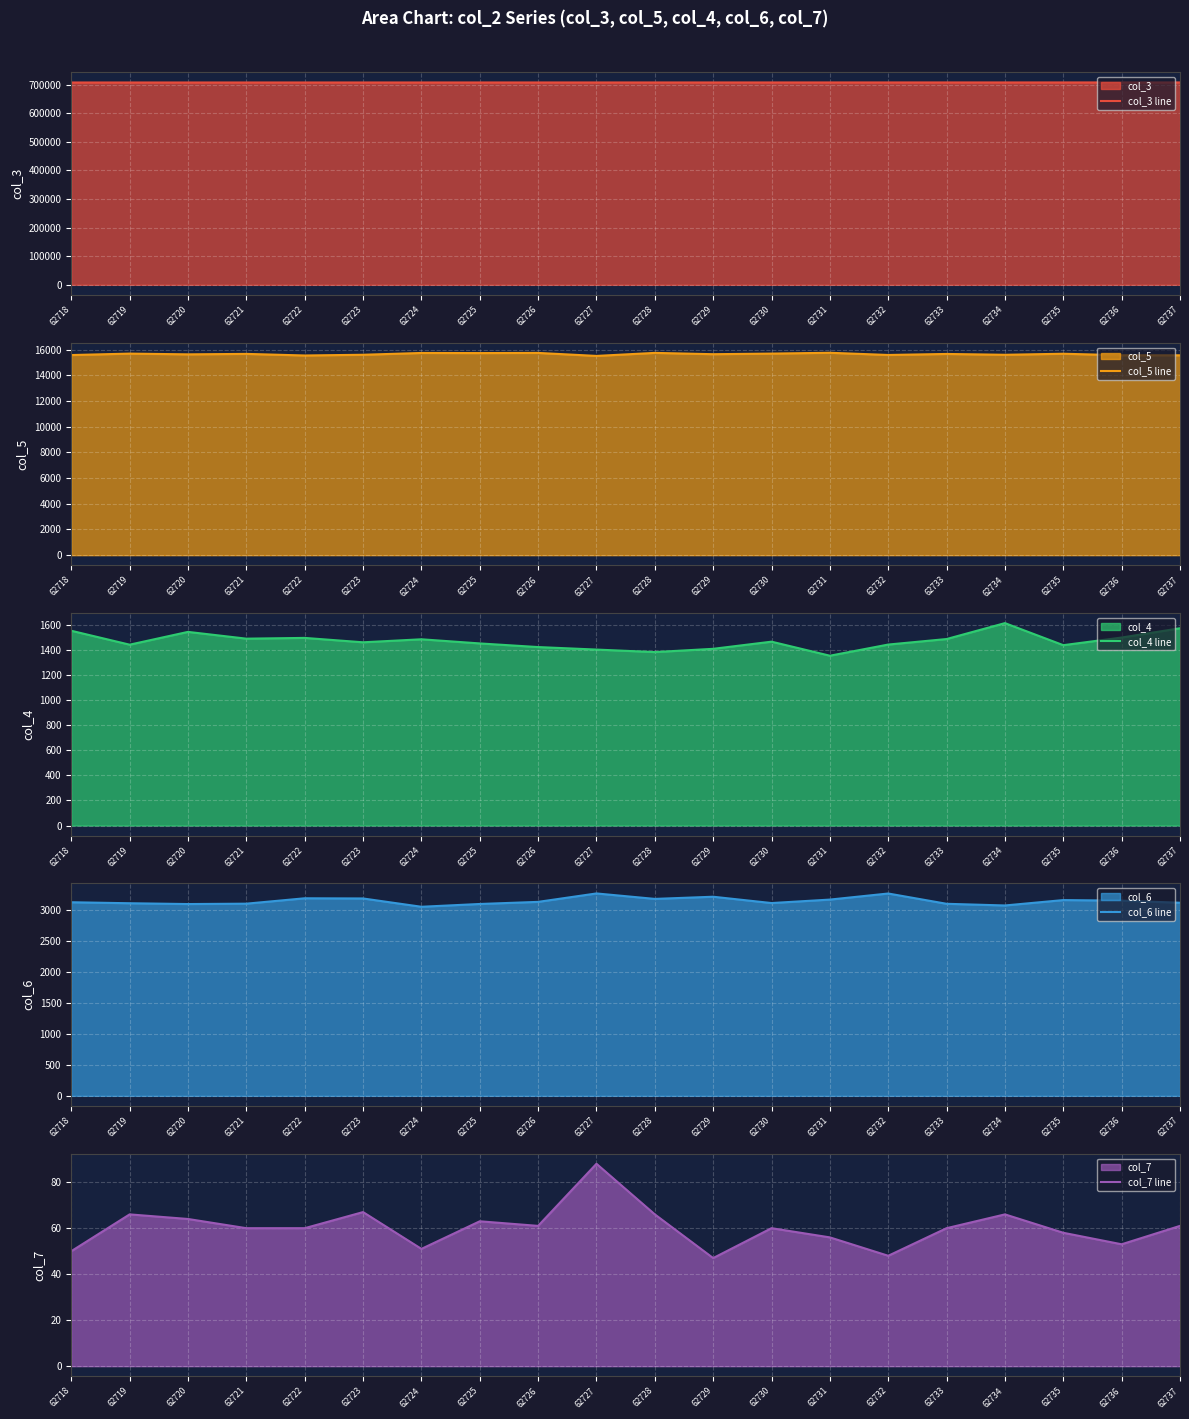

True or false: col_5 line and col_3 line intersect in this chart.

False